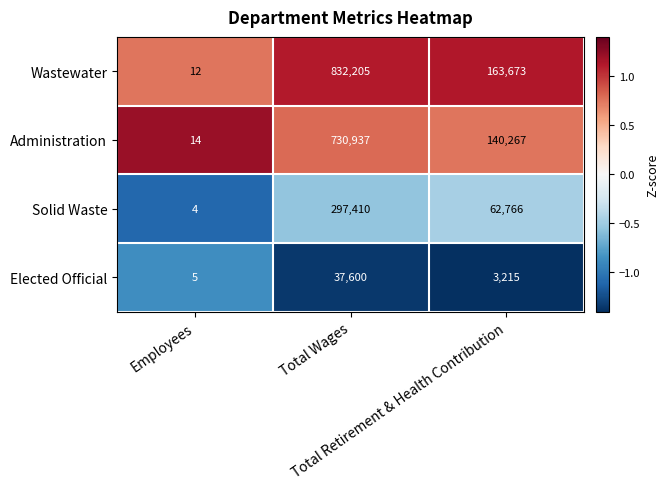

What is the spread (max minus min) of values at Total Retirement & Health Contribution?

160458